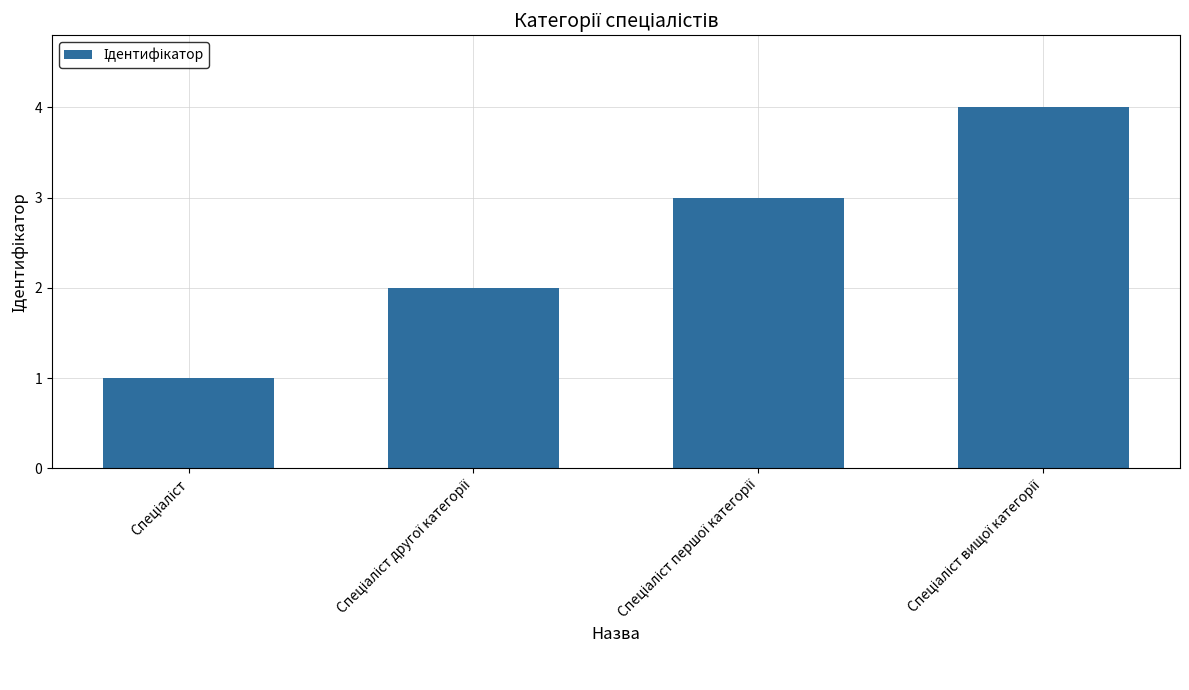

What is the sum of all values?

10